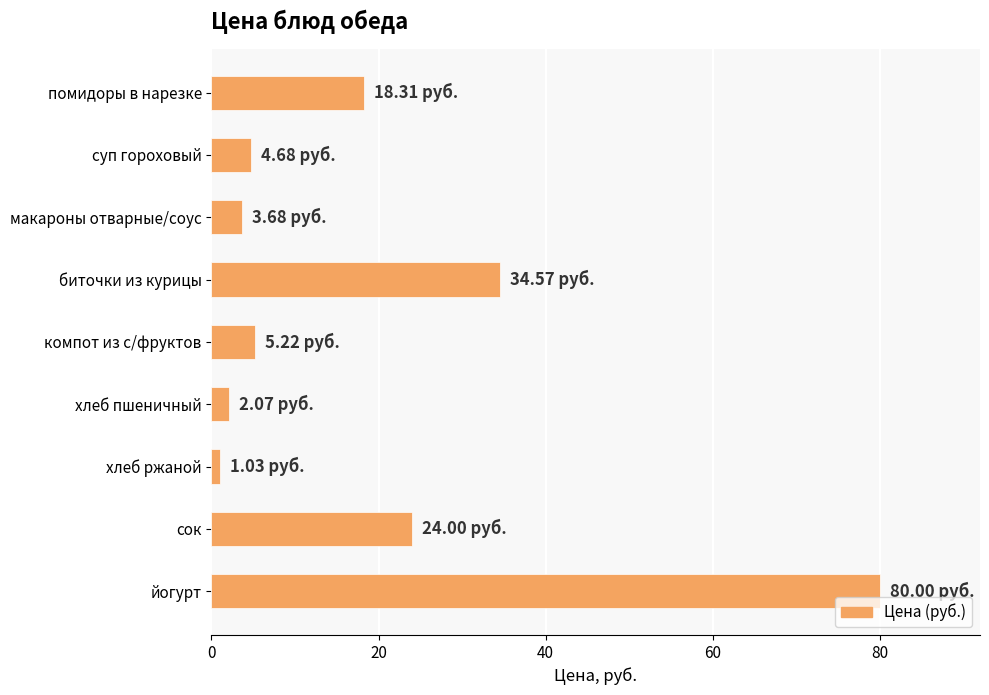

What is the change in value from макароны отварные/соус to йогурт?

+76.3